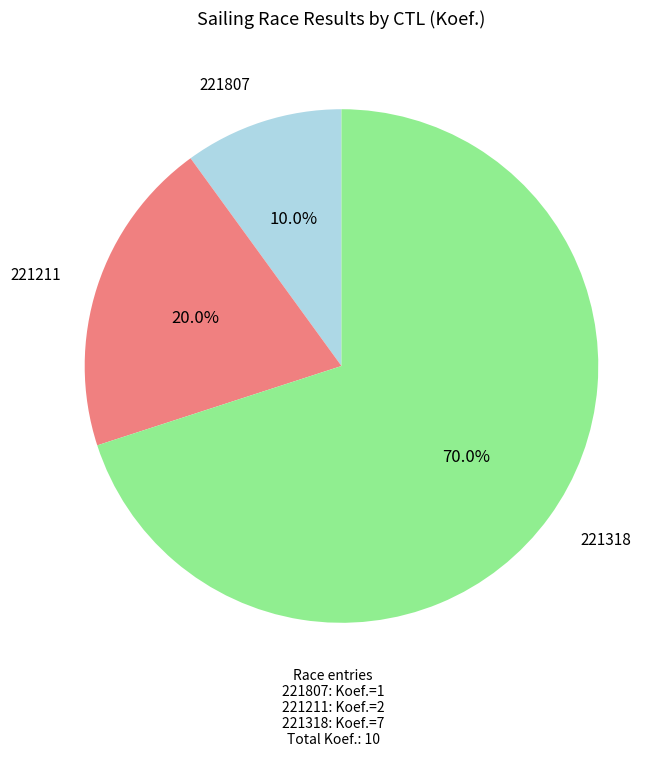

Is 221211 the majority of the pie?

No